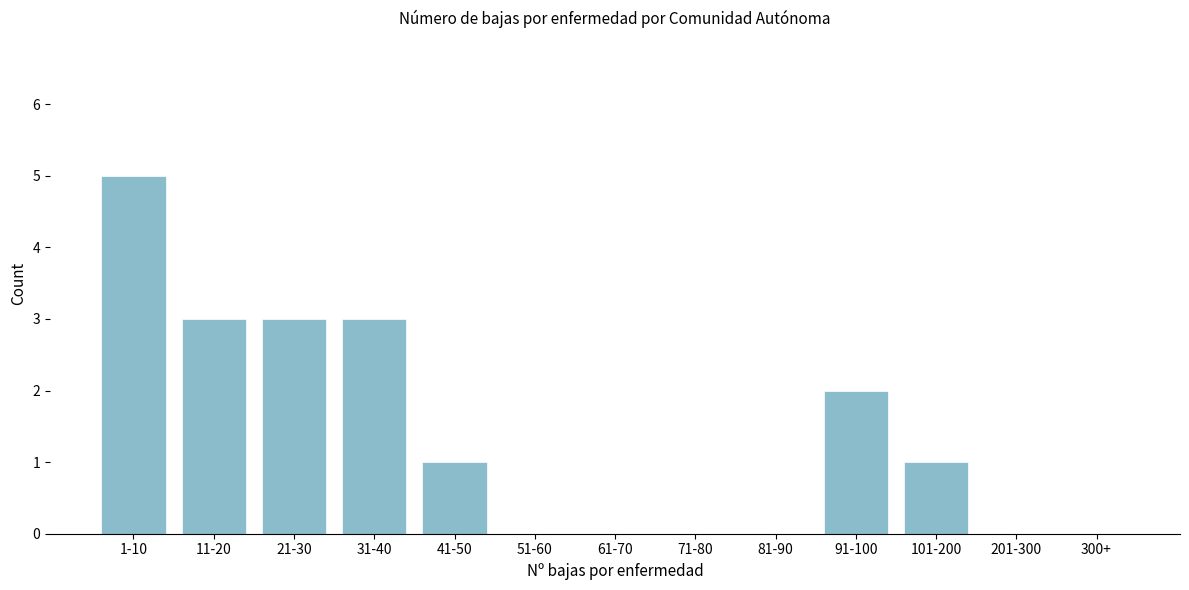

Reading left to right, what are all the values shown in this chart?

1-10=5	11-20=3	21-30=3	31-40=3	41-50=1	51-60=0	61-70=0	71-80=0	81-90=0	91-100=2	101-200=1	201-300=0	300+=0